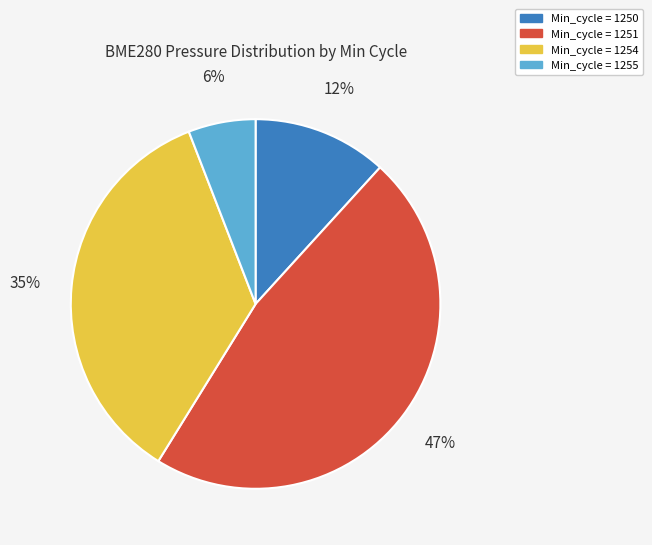

Is there a majority slice in this chart?

No